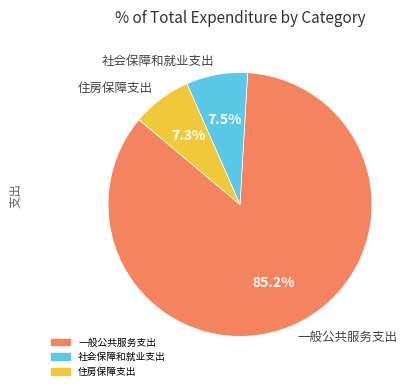

Is it true that 一般公共服务支出 is 80% of the pie?

False